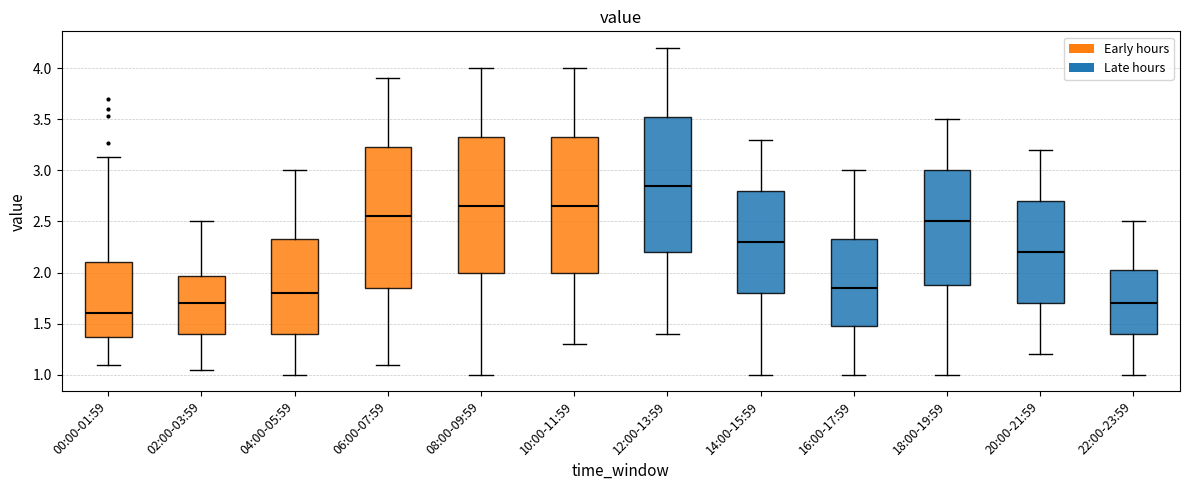

Where does the lower whisker of the box for 00:00-01:59 end on the y-axis? The values are not printed on the chart, so give them approximately, as read against the axis.

1.10